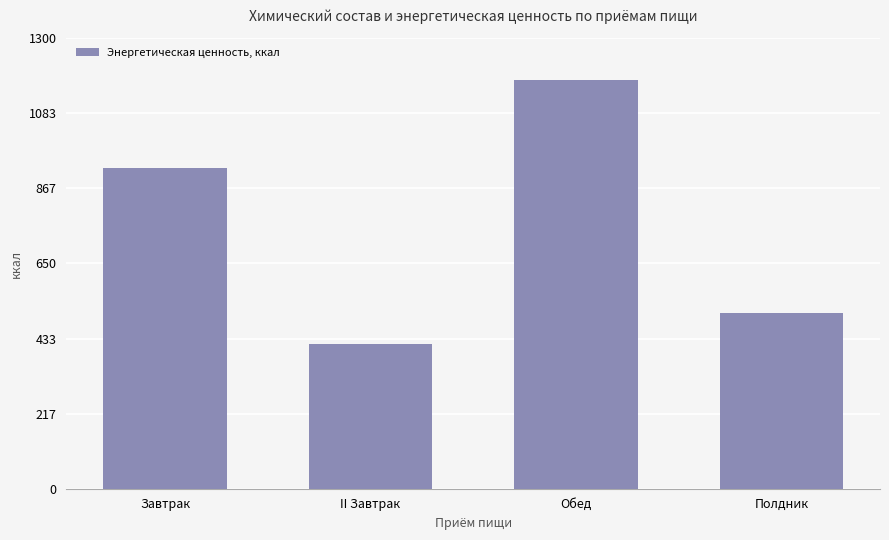

Which has a higher value, II Завтрак or Обед?

Обед